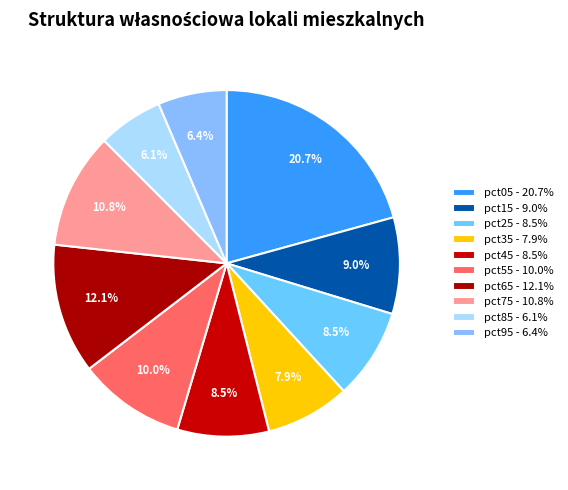

How many slices are in this pie chart?

10